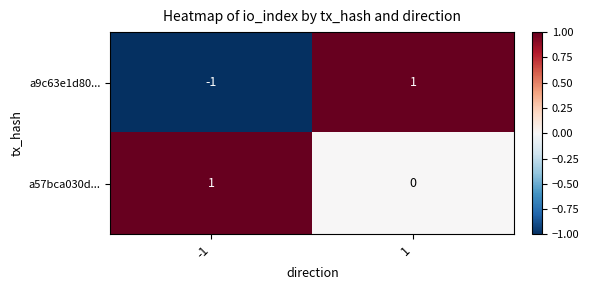

Is the value of a57bca030d... at 1 greater than the value of a9c63e1d80... at 1?

No